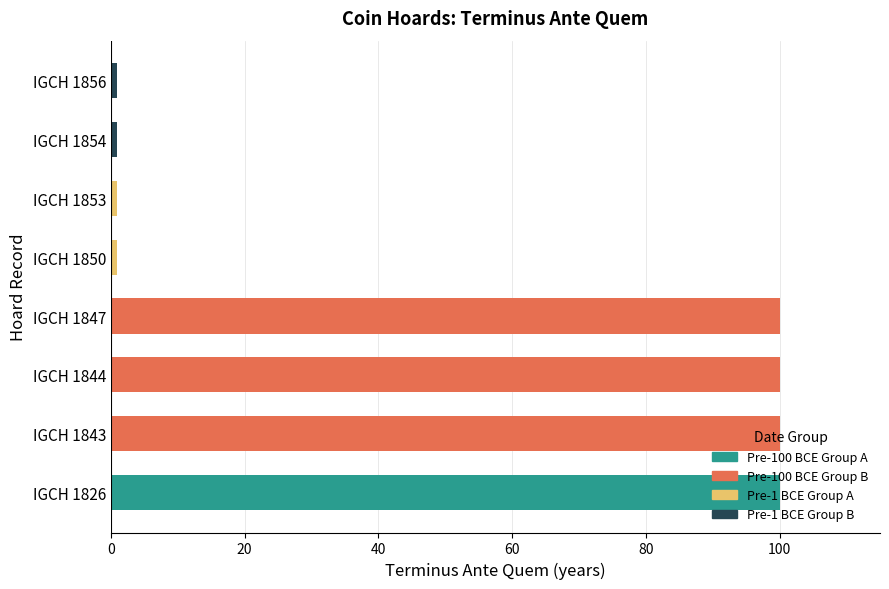

Count the values in the range 1 to 100.

8